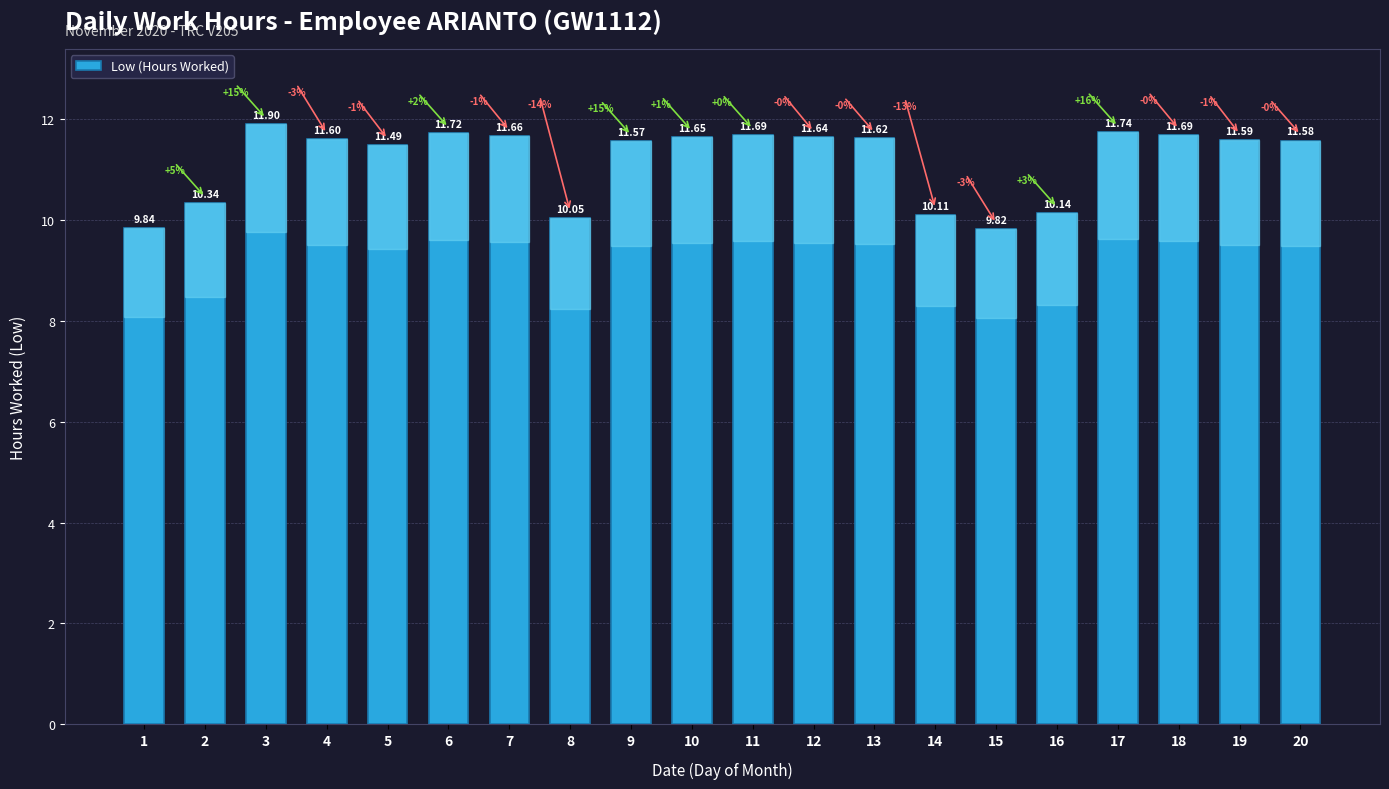

What is the ratio of the value at 6 to the value at 16?

1.2